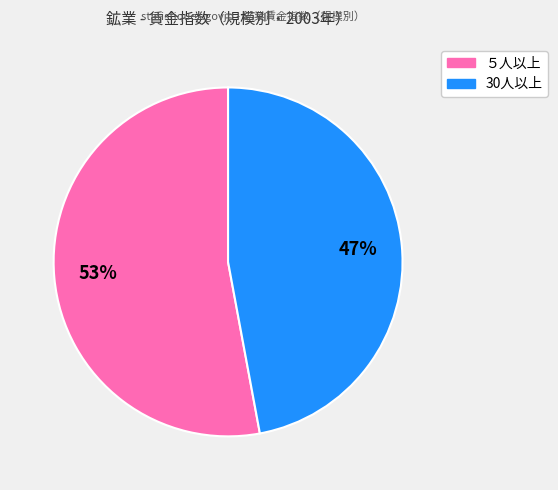

To the nearest percent, what is the average slice percentage?

50%